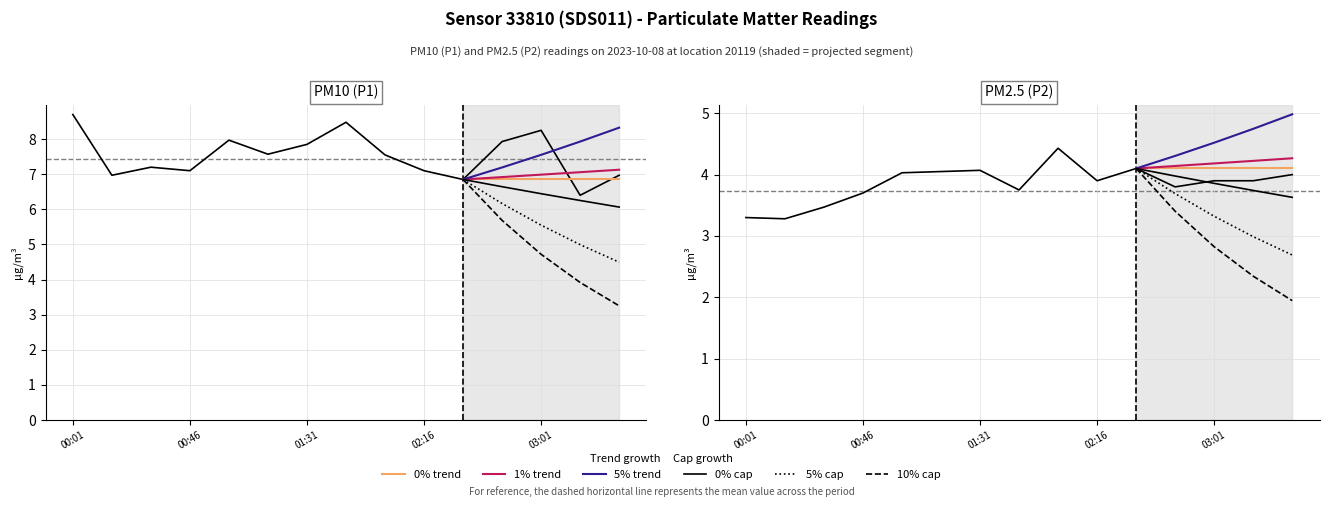

What is the difference between the highest and lowest values at 00:31?

3.7